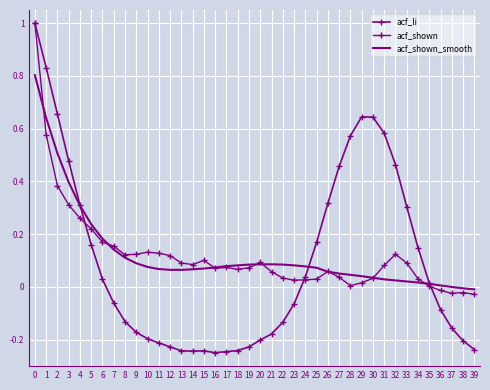

What are all the series names shown in the legend?

acf_li, acf_shown, acf_shown_smooth